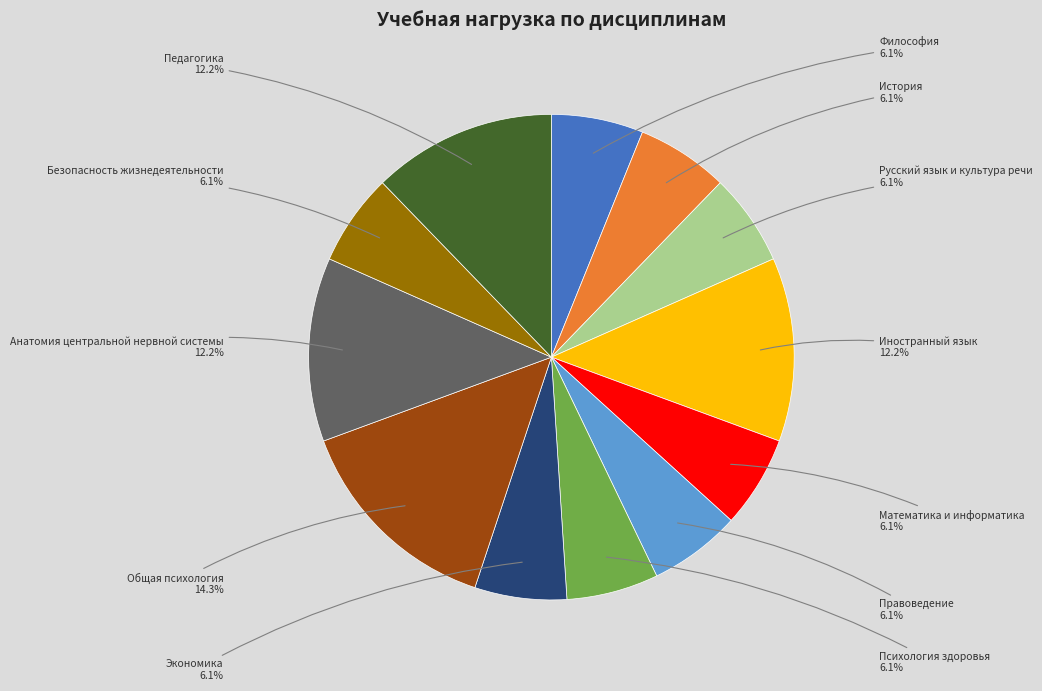

Which category has the biggest portion of the pie?

Общая психология